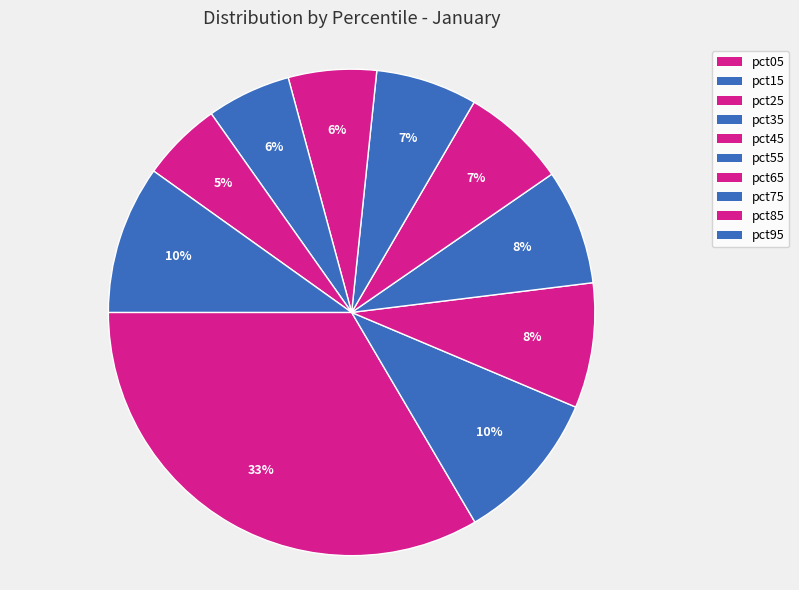

Rank the categories by value from highest to lowest.

pct05, pct15, pct95, pct25, pct35, pct45, pct55, pct65, pct75, pct85